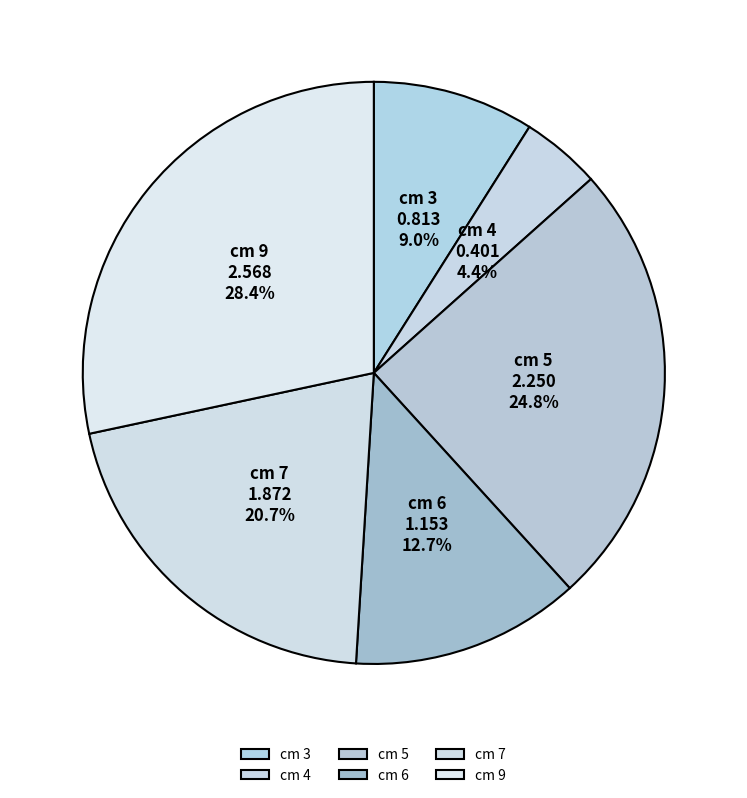

To the nearest percent, what is the average slice percentage?

17%